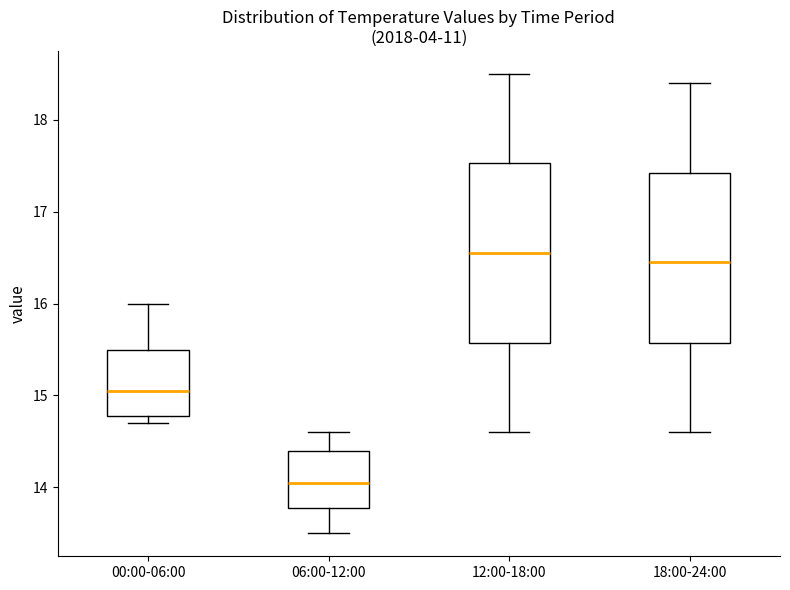

Reading left to right, read every box against the y-axis: the position of its median line, the range the box covers, and the ends of its whiskers. The values are not printed on the chart, so give them approximately, as read against the axis.

00:00-06:00: median 15.1, box 14.8 to 15.5, whiskers 14.7 to 16.0
06:00-12:00: median 14.1, box 13.8 to 14.4, whiskers 13.5 to 14.6
12:00-18:00: median 16.6, box 15.6 to 17.5, whiskers 14.6 to 18.5
18:00-24:00: median 16.5, box 15.6 to 17.4, whiskers 14.6 to 18.4